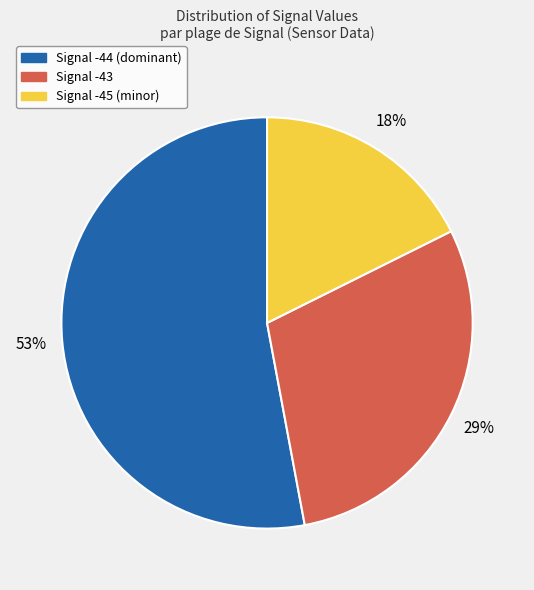

Is there any slice that represents more than half of the pie?

Yes